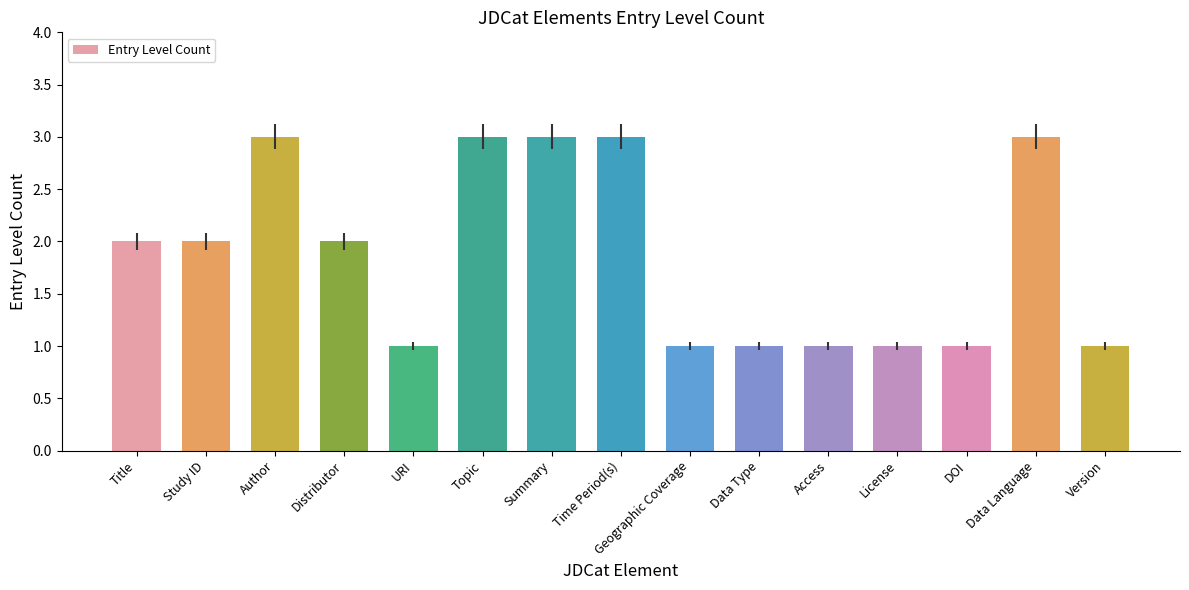

What value does the data have at Access?

1